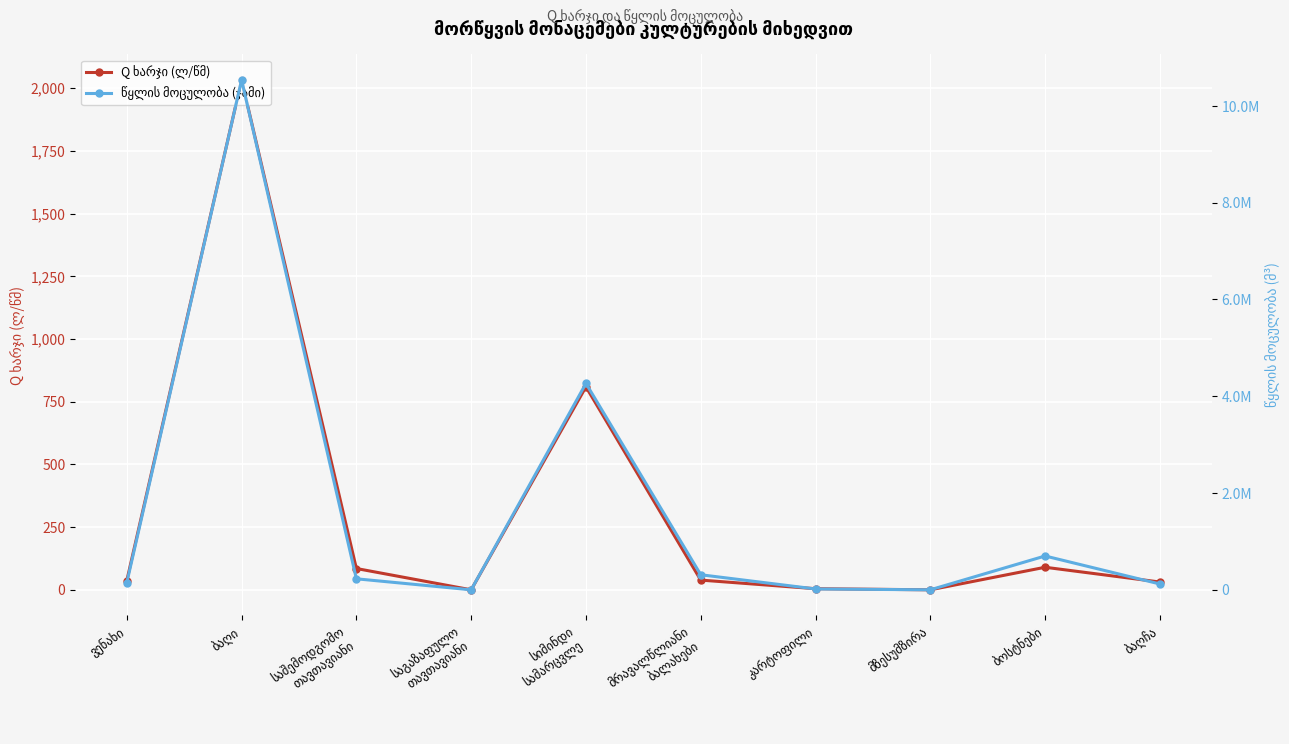

What is the average value of the Q ხარჯი (ლ/წმ) series?

312.8